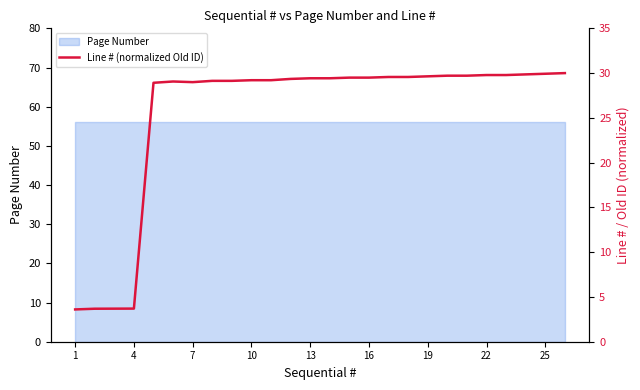

At which label is the value closest to 16?

4